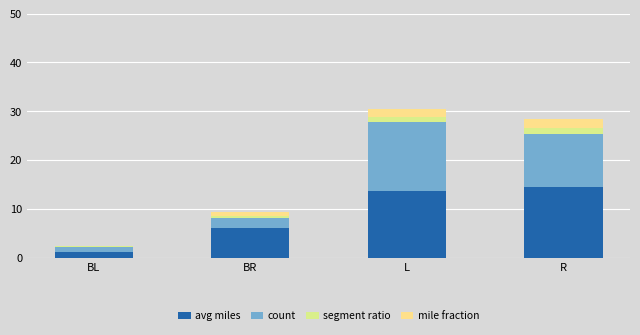

What position from the right is BL?

4